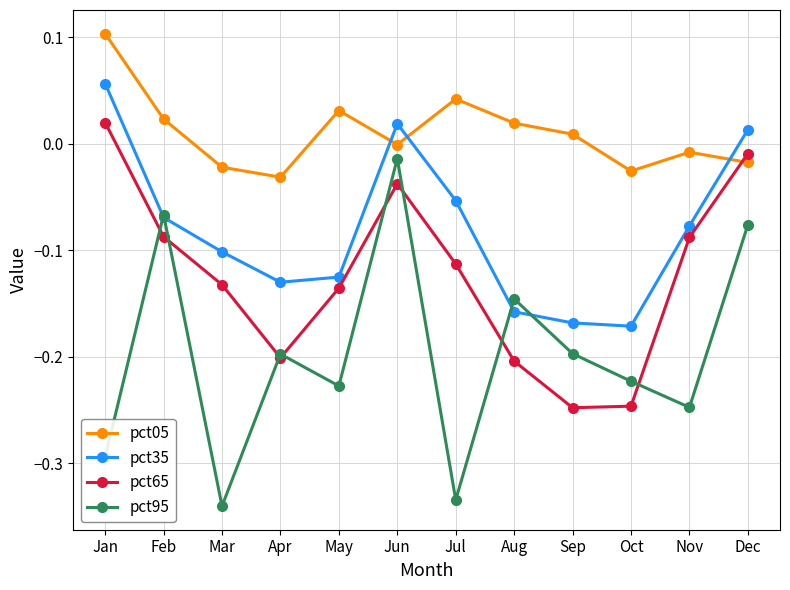

Where is pct05 nearest to the value 0?

Jun